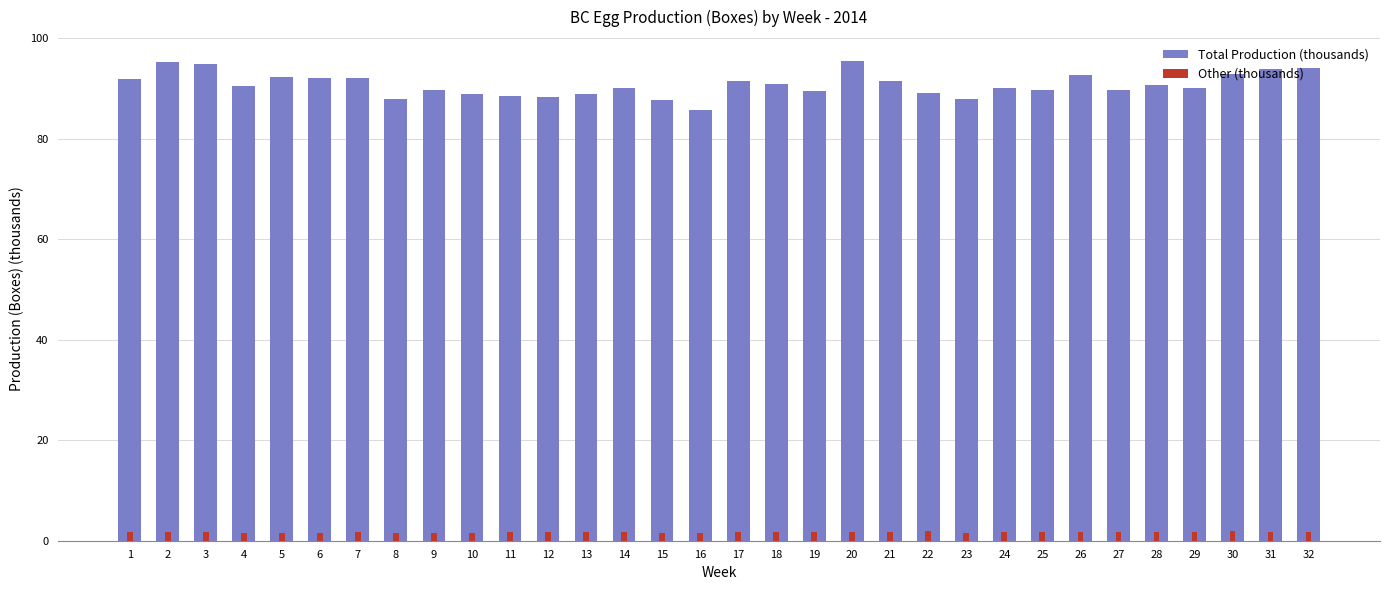

Between 27 and 32, which is larger?

32